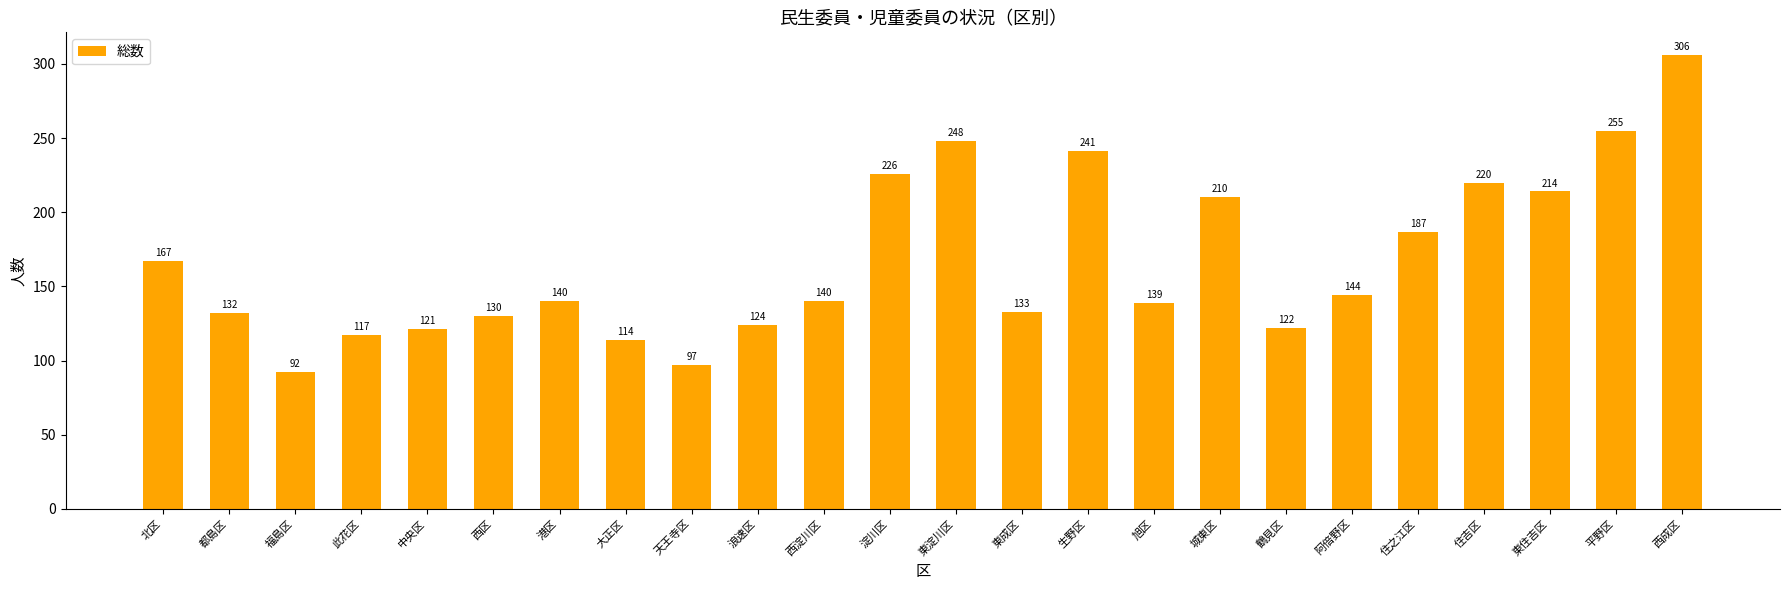

The value at 中央区 is 163. True or false?

False